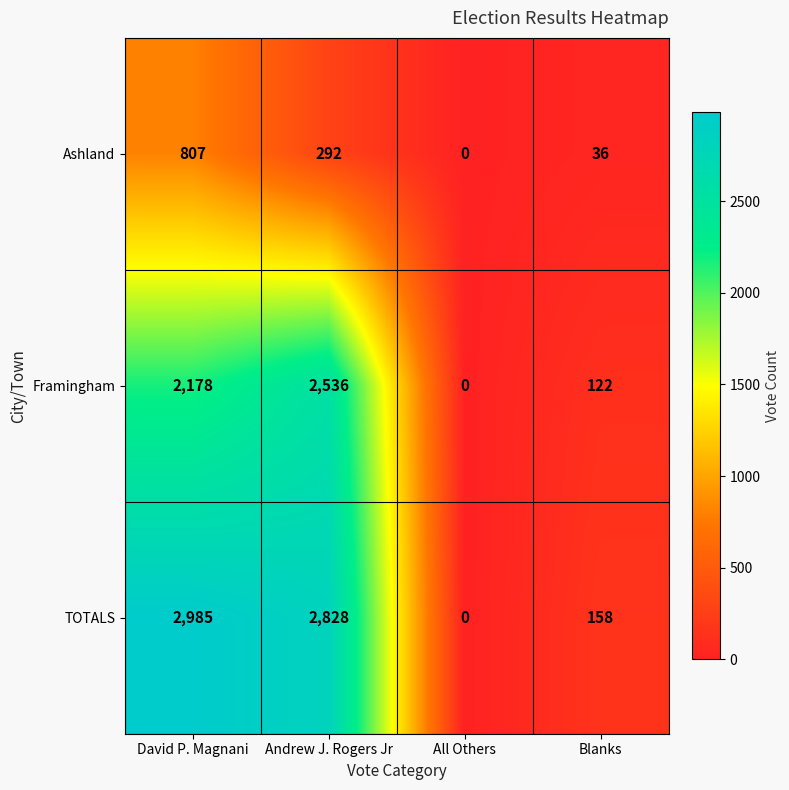

List the series in order of their peak value, highest first.

TOTALS, Framingham, Ashland